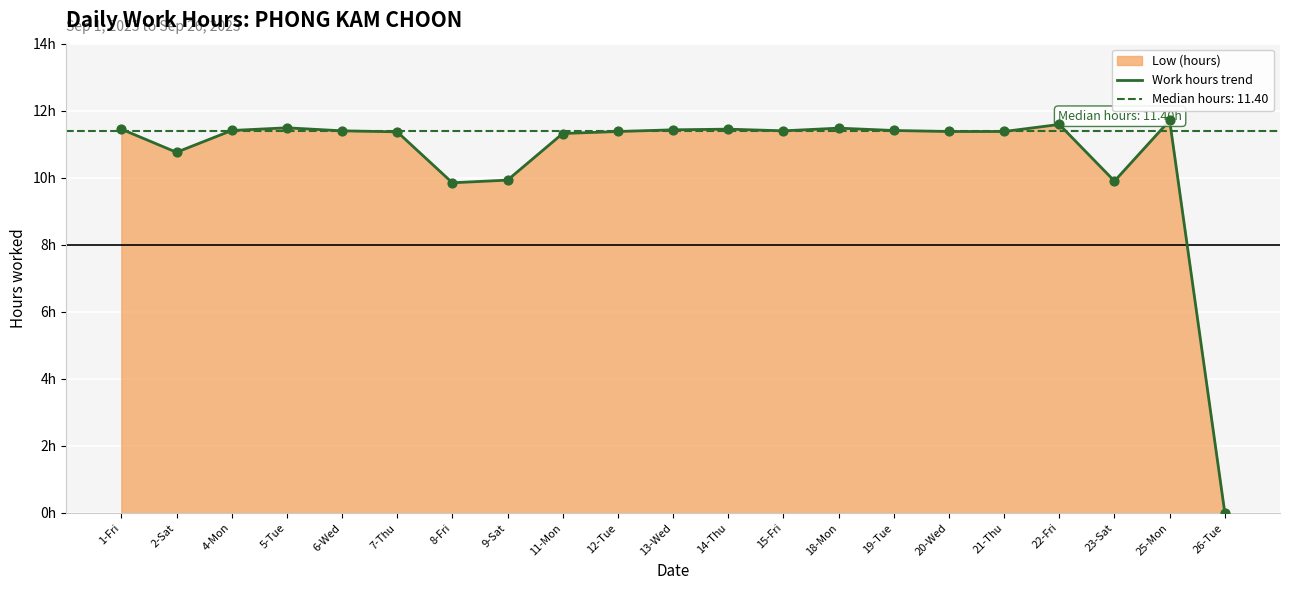

What is the change in value from 13-Wed to 23-Sat?

-1.5